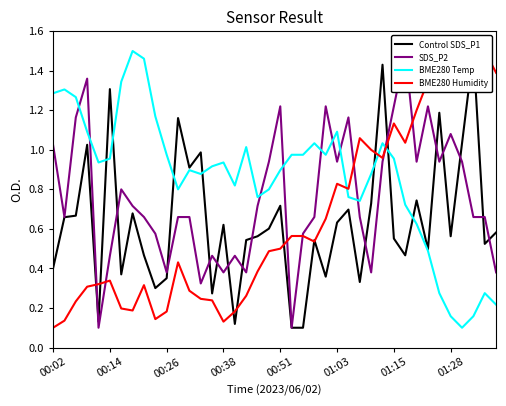

What is the total value across all series at 18?

2.4